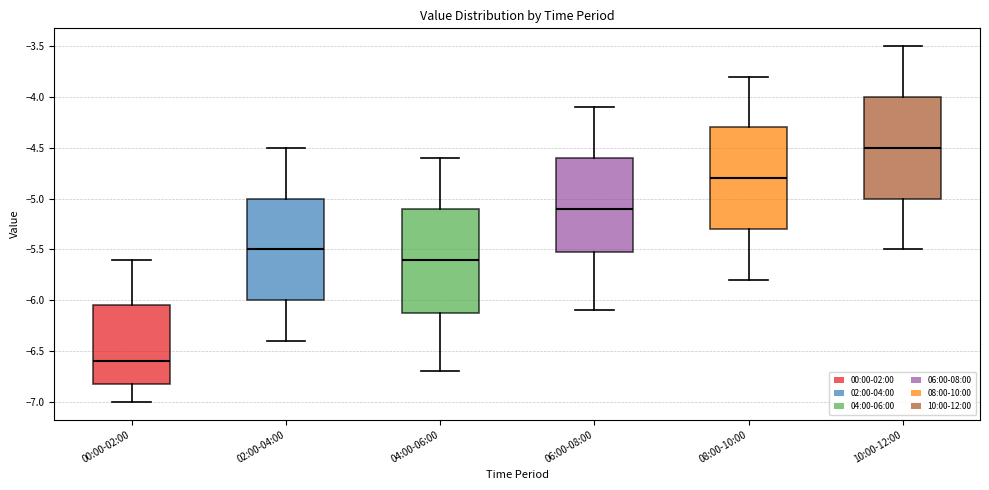

Where does the upper whisker of the box for 08:00-10:00 end on the y-axis? The values are not printed on the chart, so give them approximately, as read against the axis.

-3.80